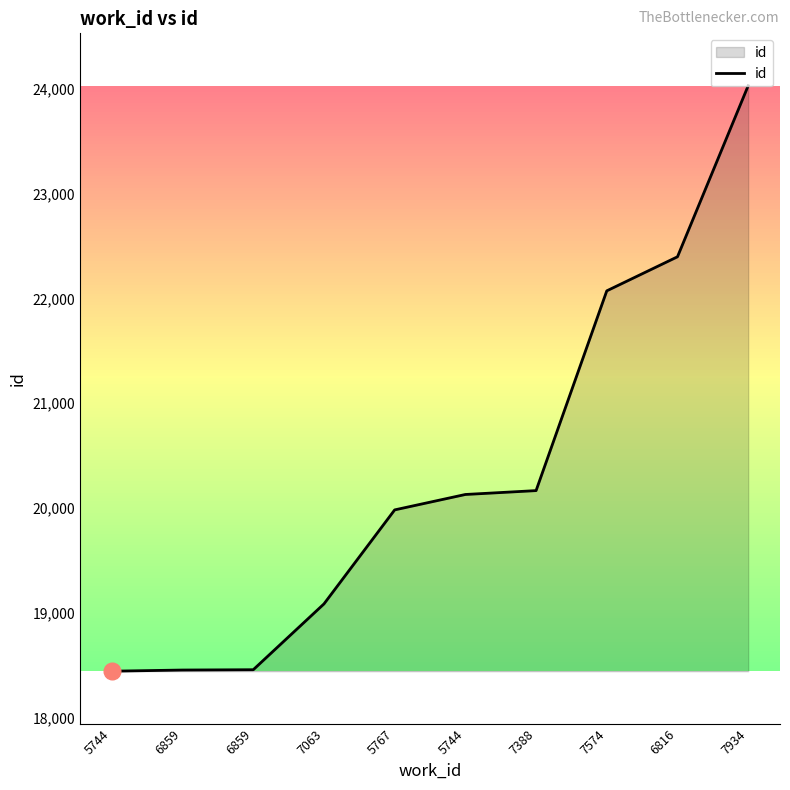

Read the value at 6859.

18457